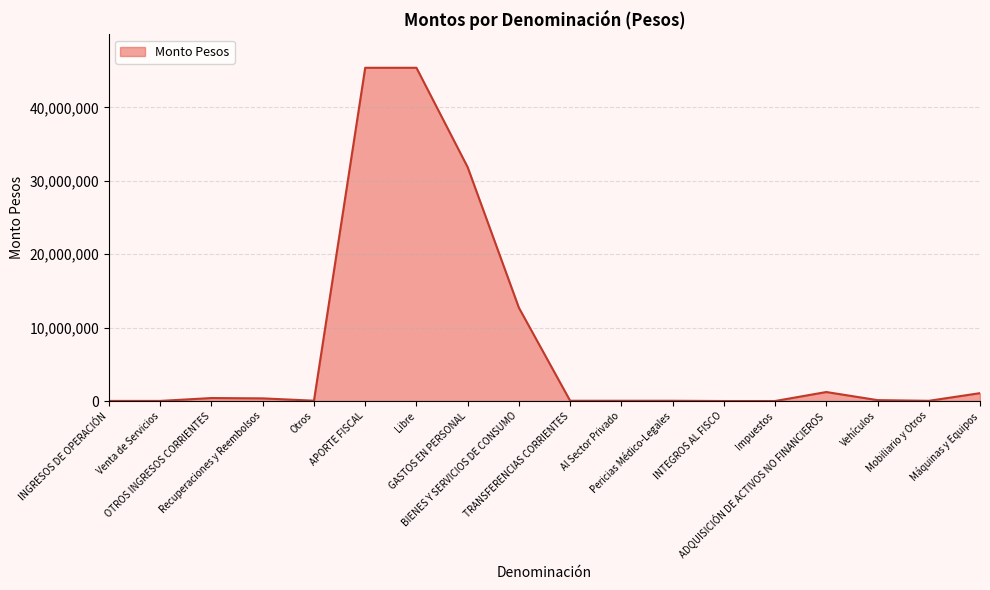

True or false: the data has more than 0 interior local peaks.

True